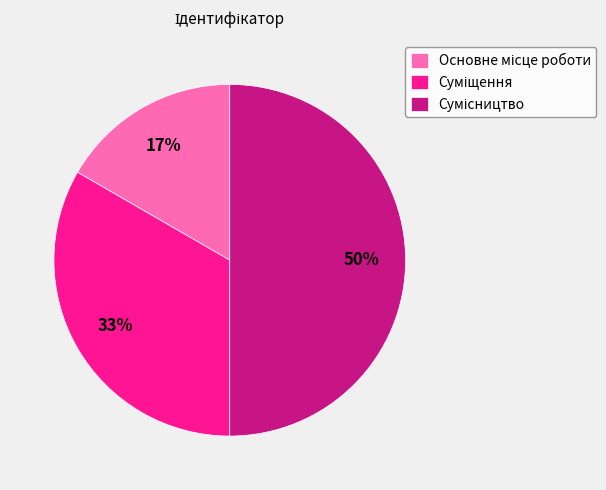

To the nearest percent, what is the difference between the largest and smallest slice percentages?

33%